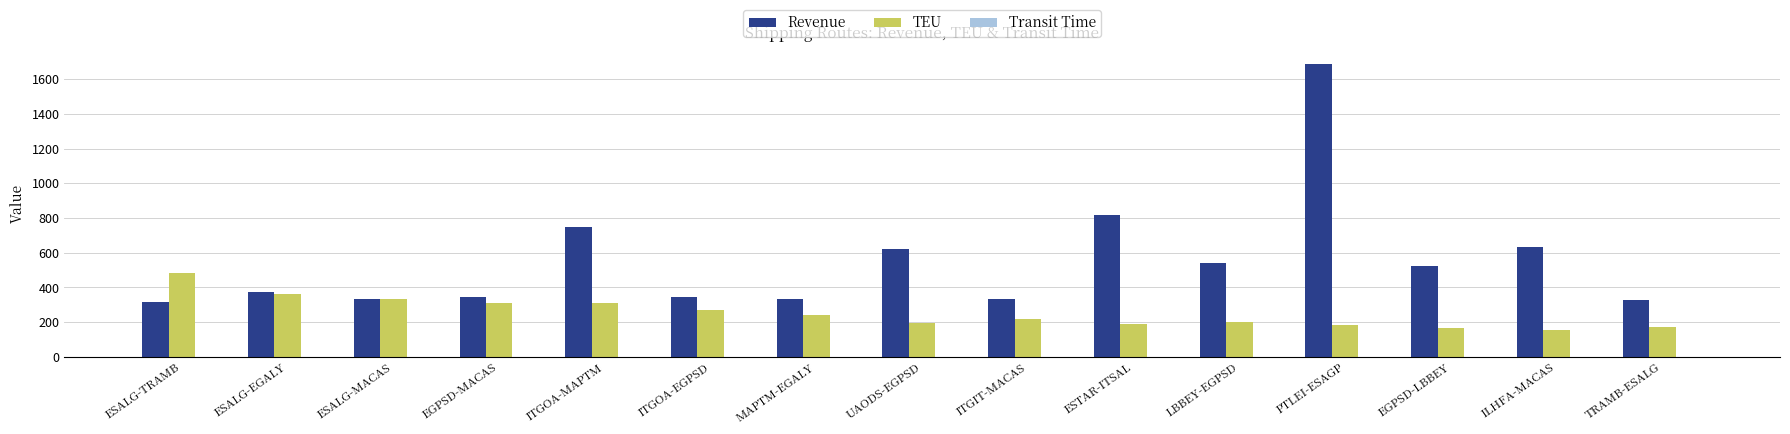

What is the highest value of the Revenue series?

1690